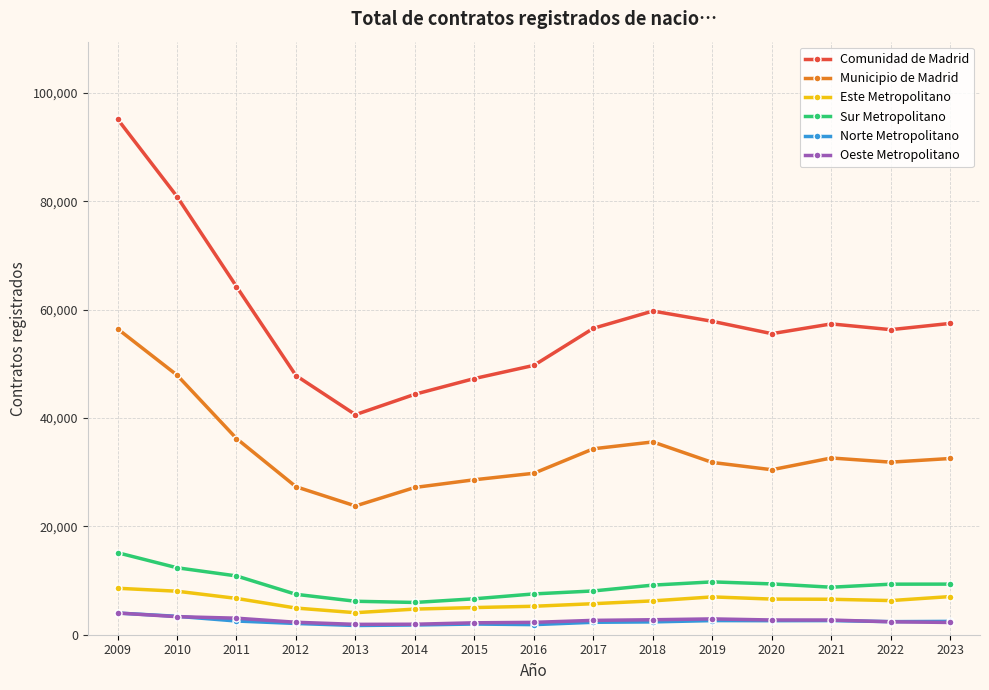

Which series changed the most between 2009 and 2016?

Comunidad de Madrid